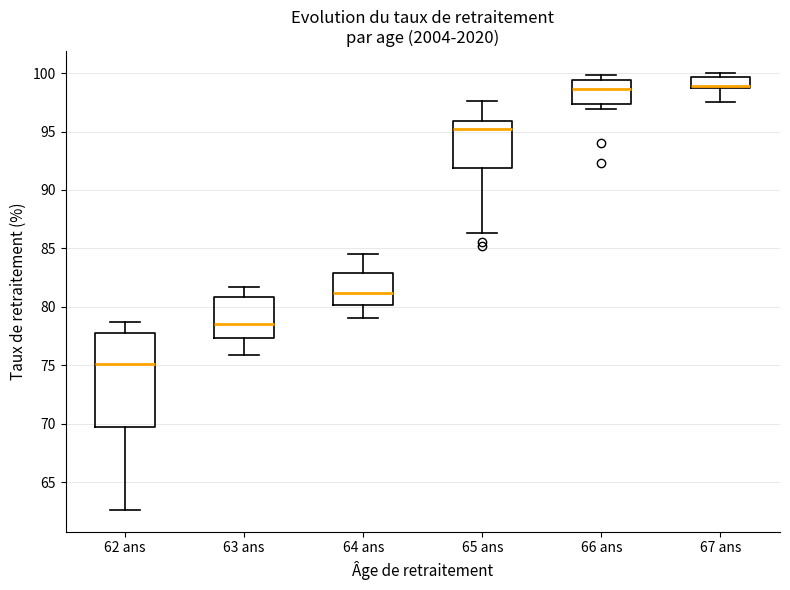

Which box is the tallest, from its lower edge to its upper edge?

62 ans